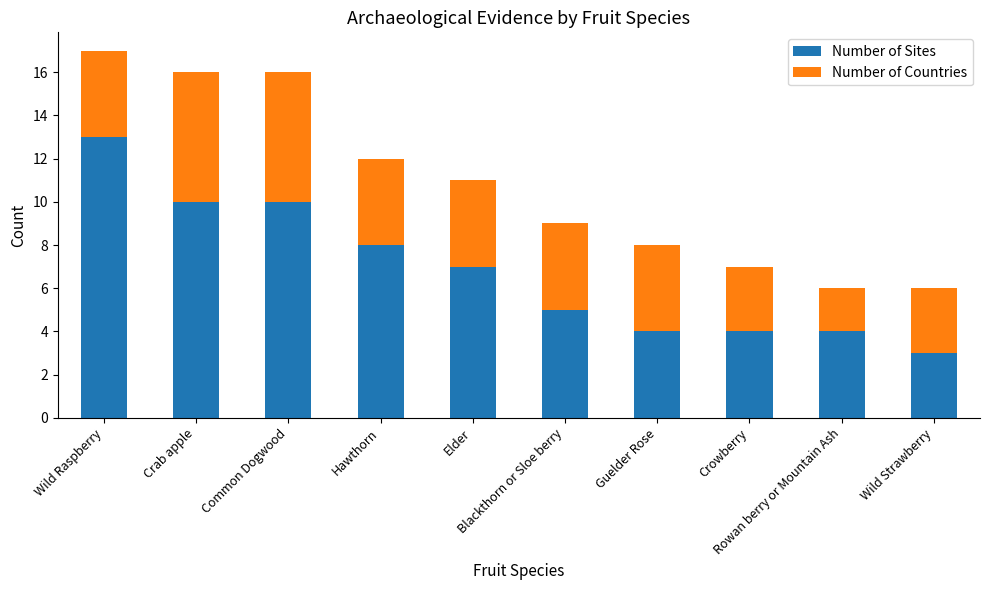

What is the value of the Number of Sites bar at the 7th from the left?

4